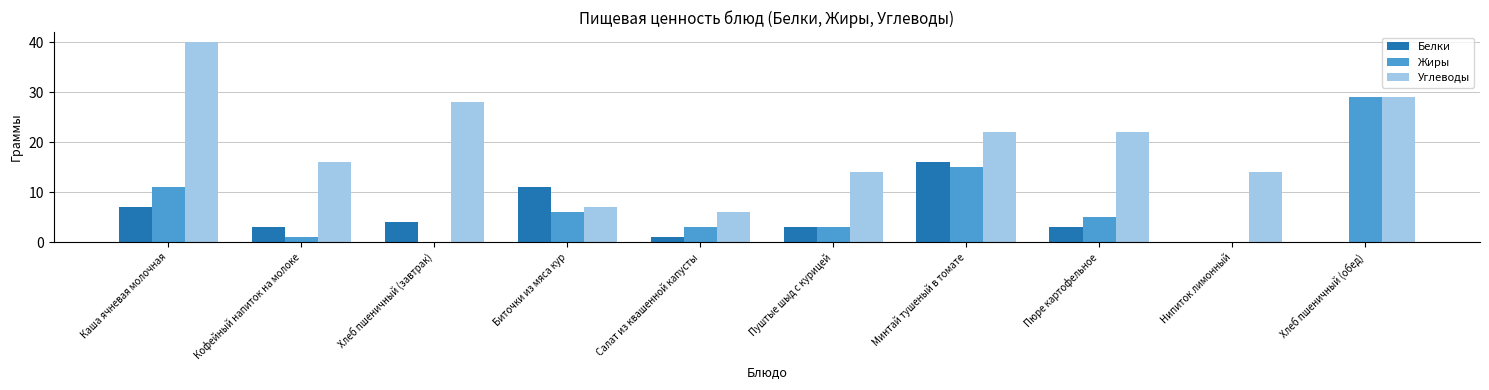

Reading right to left, what are all the values shown in this chart?

Белки: 0	0	3	16	3	1	11	4	3	7
Жиры: 29	0	5	15	3	3	6	0	1	11
Углеводы: 29	14	22	22	14	6	7	28	16	40